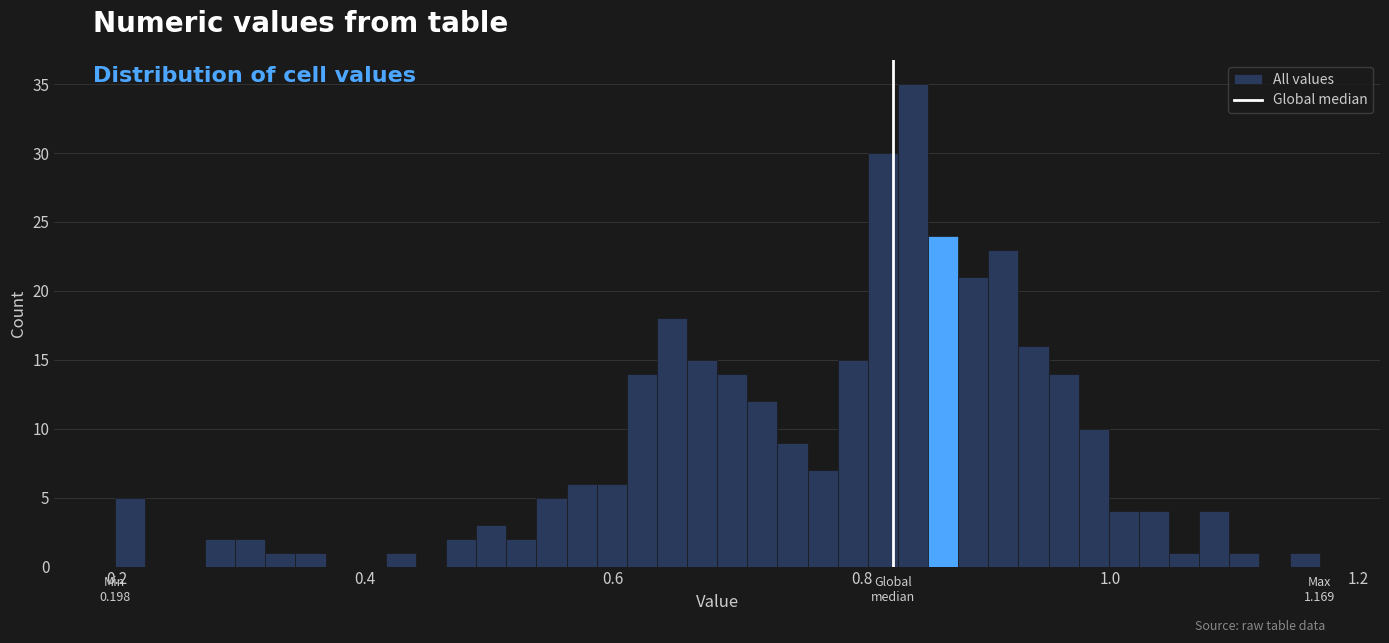

Read against the x-axis, roughly where is the centre of the tallest bar?

0.84